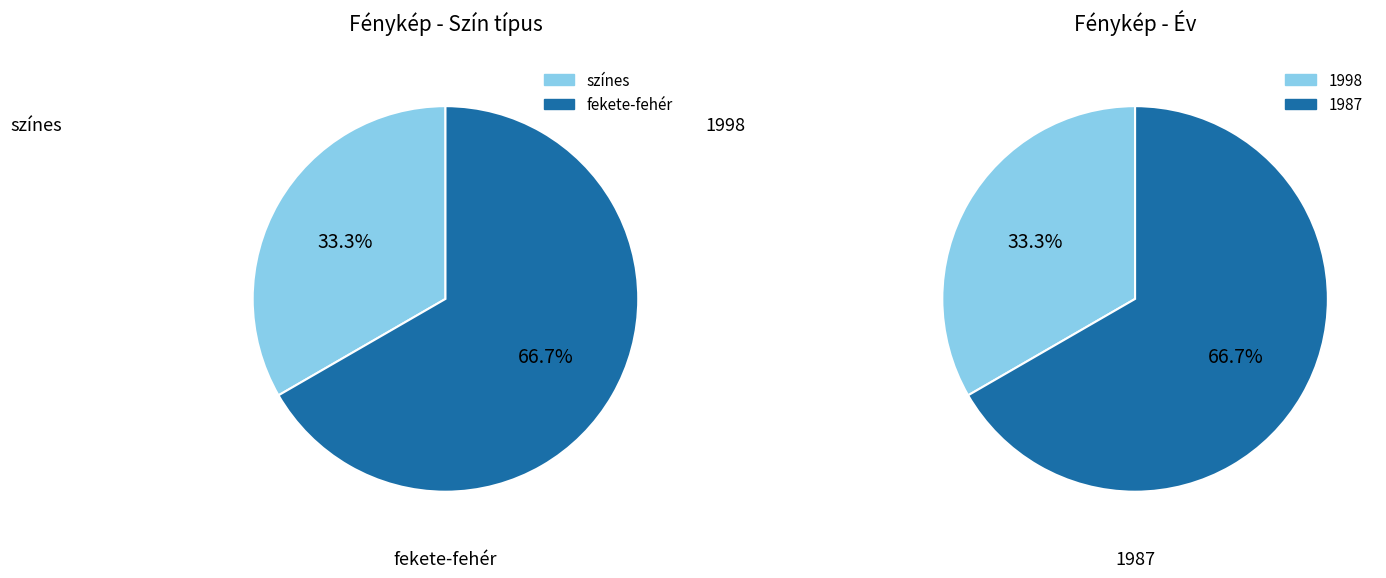

What is the difference between the highest and lowest values at 18557?

1